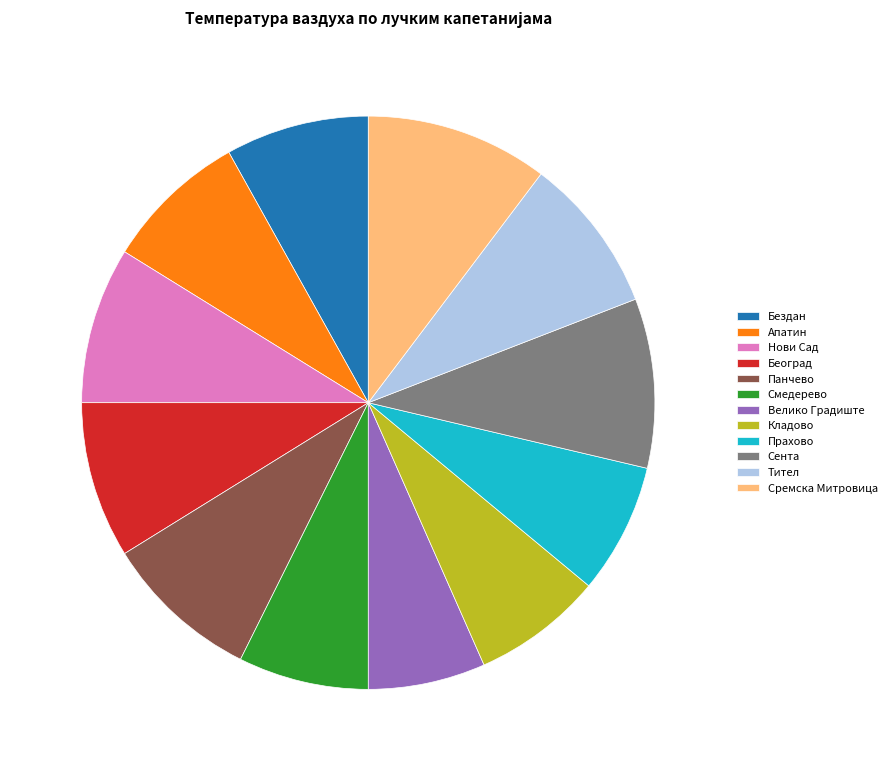

Do Бездан and Панчево together represent more than half of the pie?

No